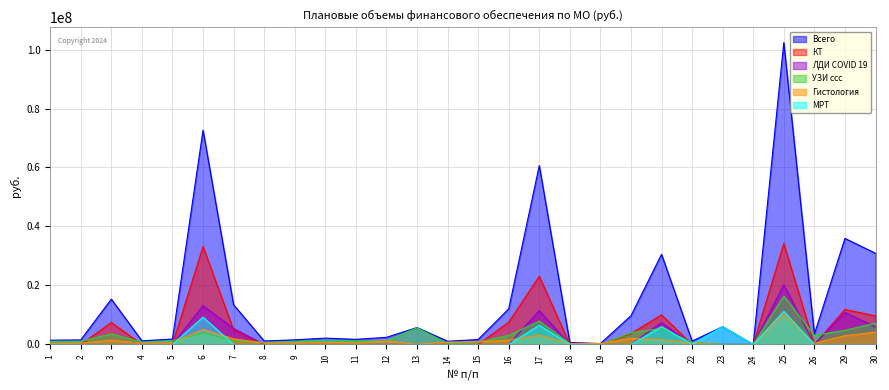

What is the average value of the Гистология series?

1516293